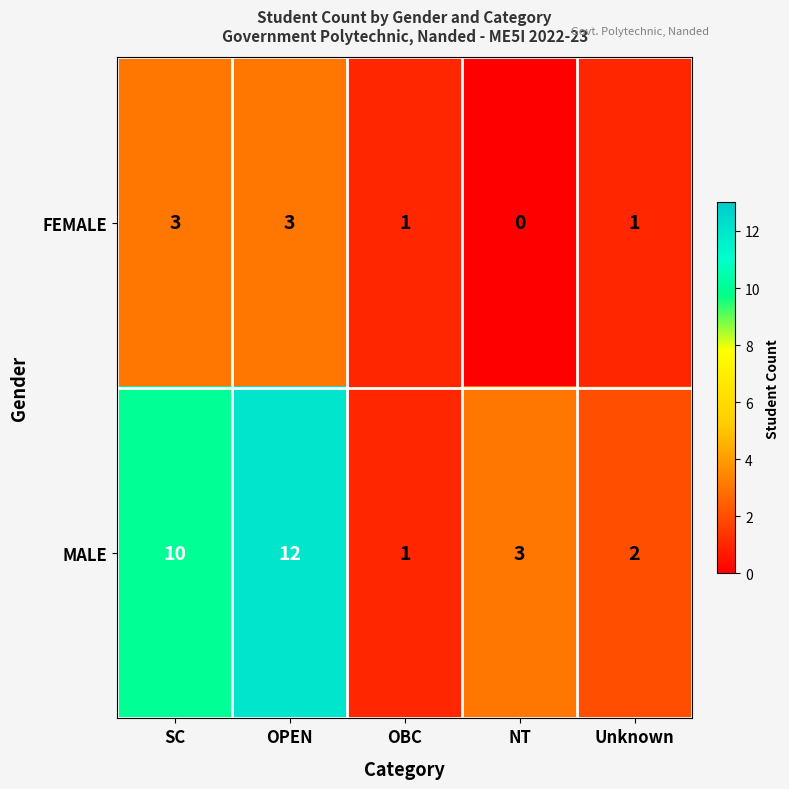

Where is MALE nearest to the value 6?

NT